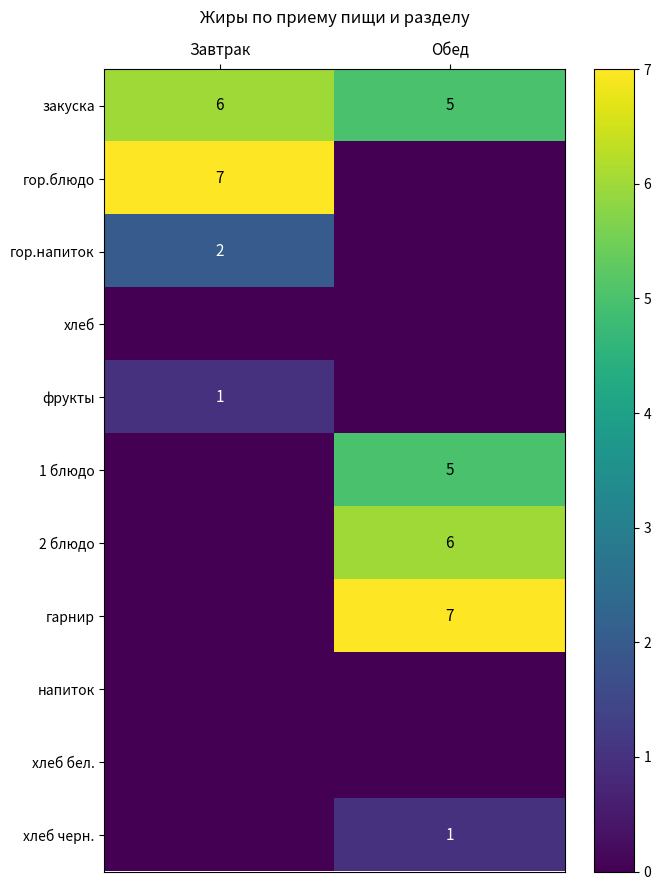

What is the sum of the закуска values at Завтрак and Обед?

11